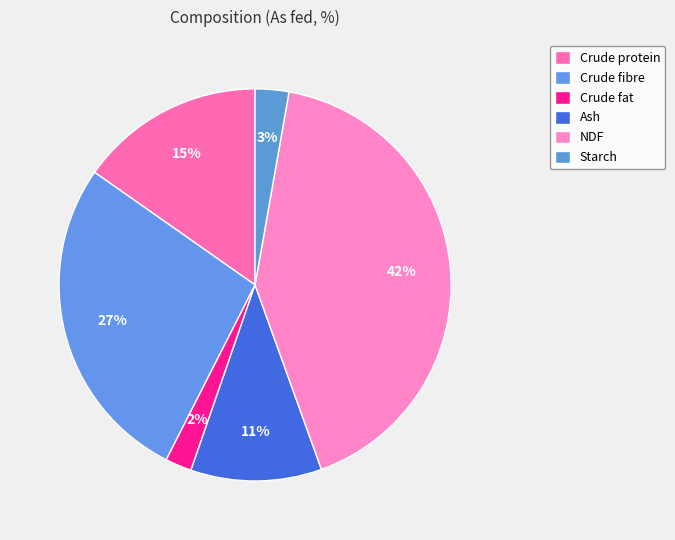

To the nearest percent, what percentage of the pie is Crude fibre?

27%